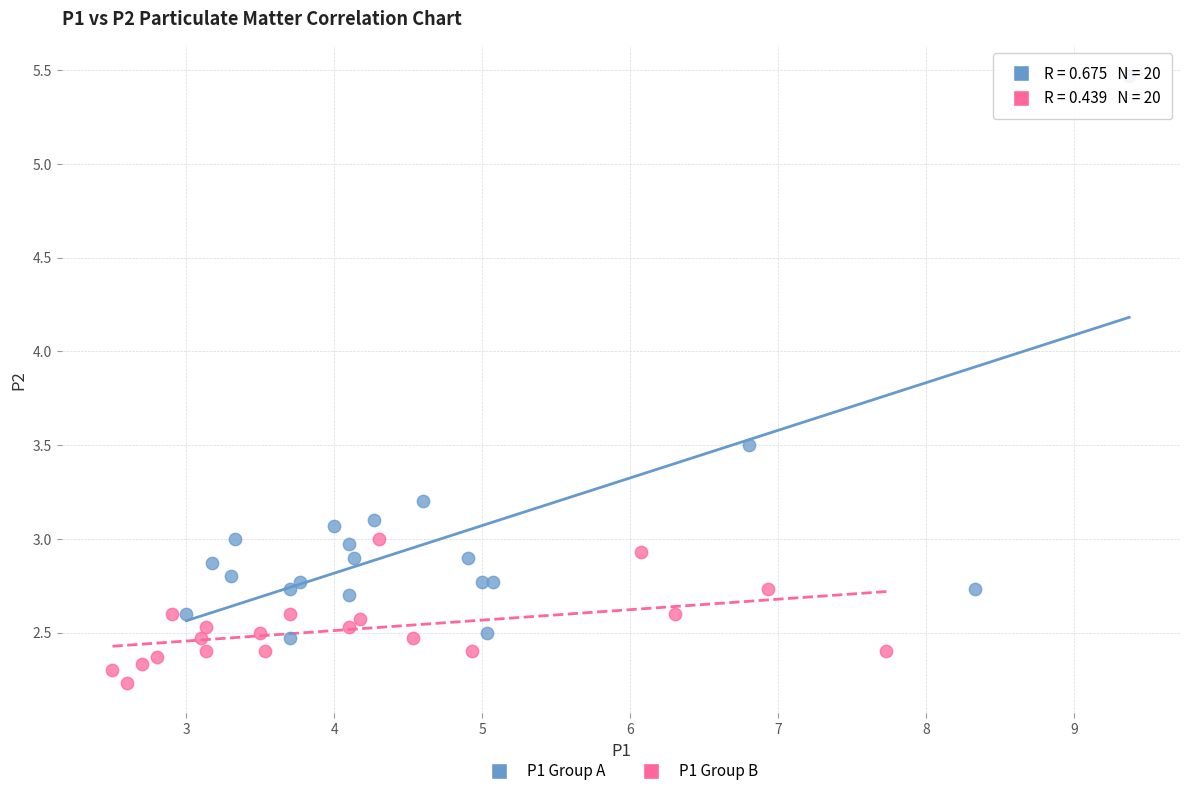

Which series has the largest Y range (max minus min)?

P1 Group A